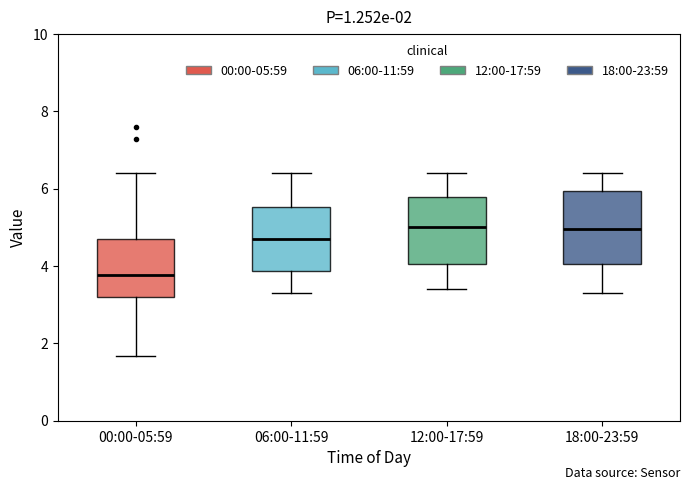

Which box has the lowest median line?

00:00-05:59